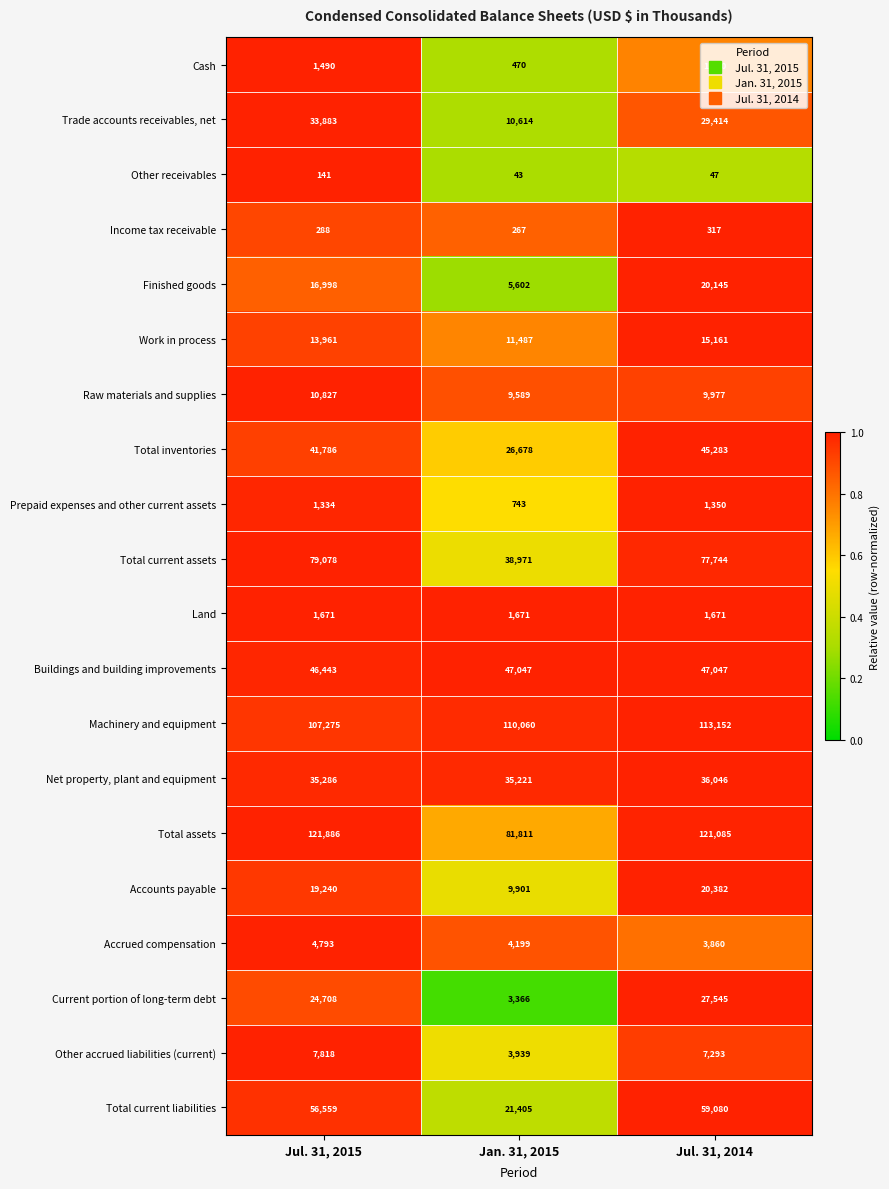

At Jul. 31, 2014, list the series in order from largest to smallest.

Total assets, Machinery and equipment, Total current assets, Total current liabilities, Buildings and building improvements, Total inventories, Net property, plant and equipment, Trade accounts receivables, net, Current portion of long-term debt, Accounts payable, Finished goods, Work in process, Raw materials and supplies, Other accrued liabilities (current), Accrued compensation, Land, Prepaid expenses and other current assets, Cash, Income tax receivable, Other receivables